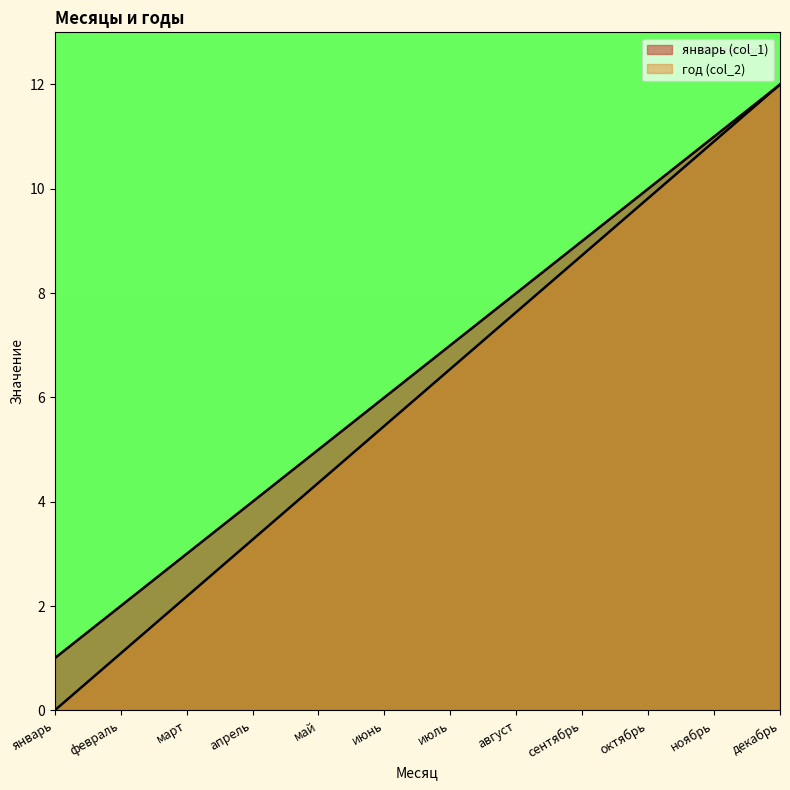

What is the difference between the maximum and second lowest values in the январь series?

10.0